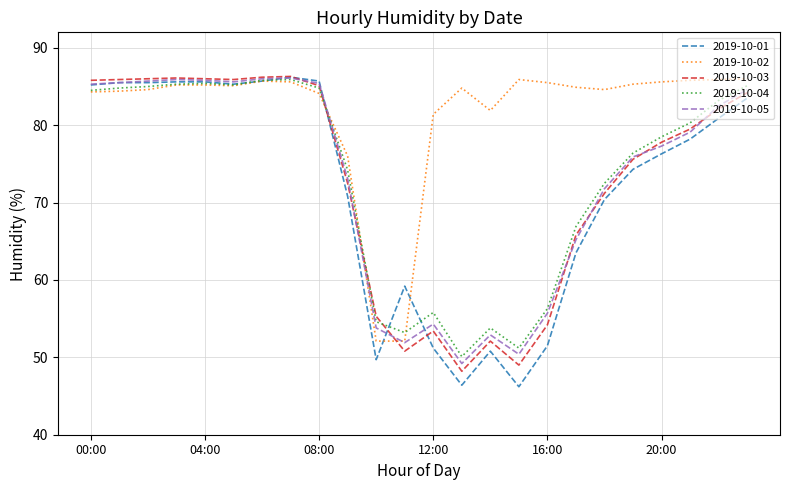

Which series has the largest range (max minus min)?

2019-10-01